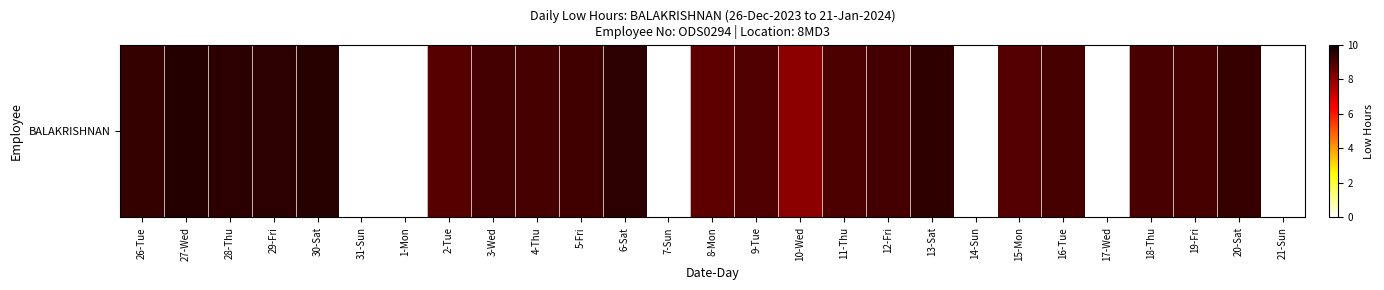

Rank the categories by value from highest to lowest.

27-Wed, 30-Sat, 28-Thu, 29-Fri, 6-Sat, 13-Sat, 26-Tue, 20-Sat, 5-Fri, 12-Fri, 3-Wed, 16-Tue, 19-Fri, 4-Thu, 18-Thu, 11-Thu, 9-Tue, 15-Mon, 2-Tue, 8-Mon, 10-Wed, 31-Sun, 1-Mon, 7-Sun, 14-Sun, 17-Wed, 21-Sun